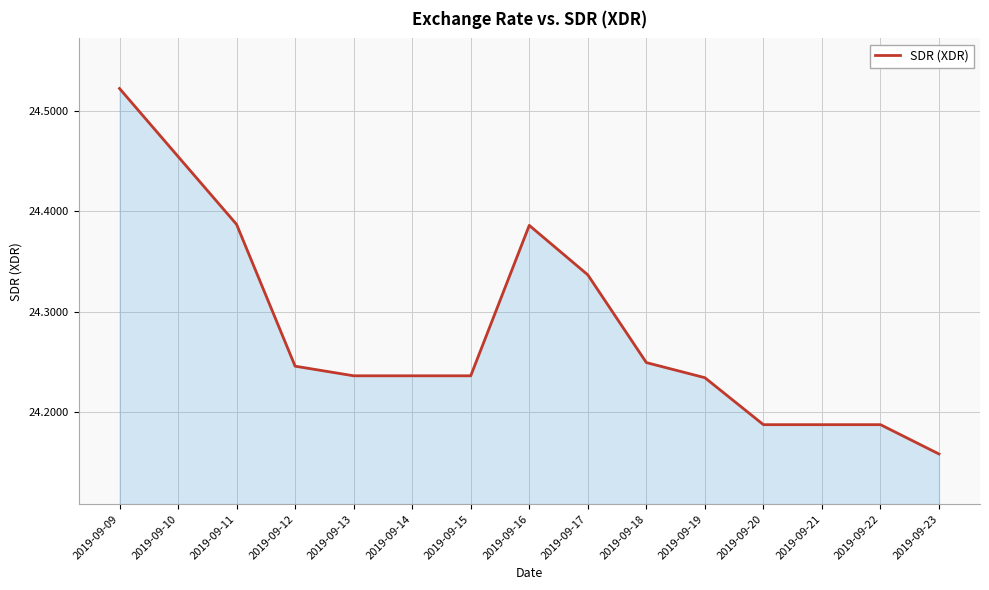

What is the ratio of the value at 2019-09-23 to the value at 2019-09-15?

1.0